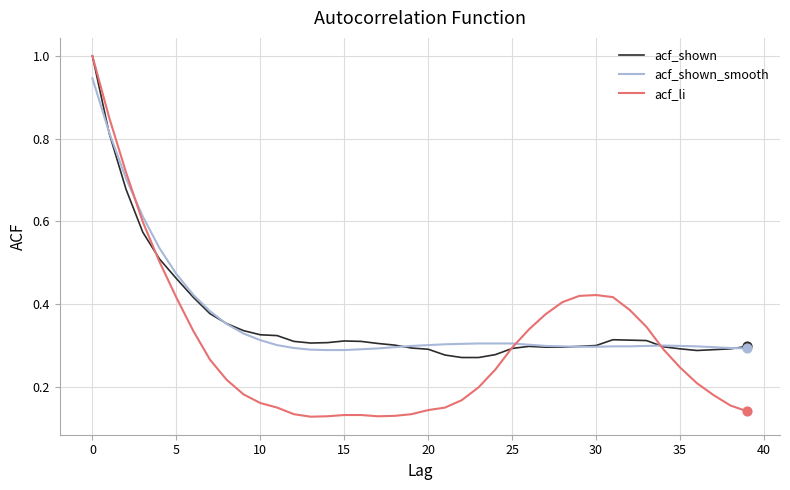

Which series has the largest range (max minus min)?

acf_li